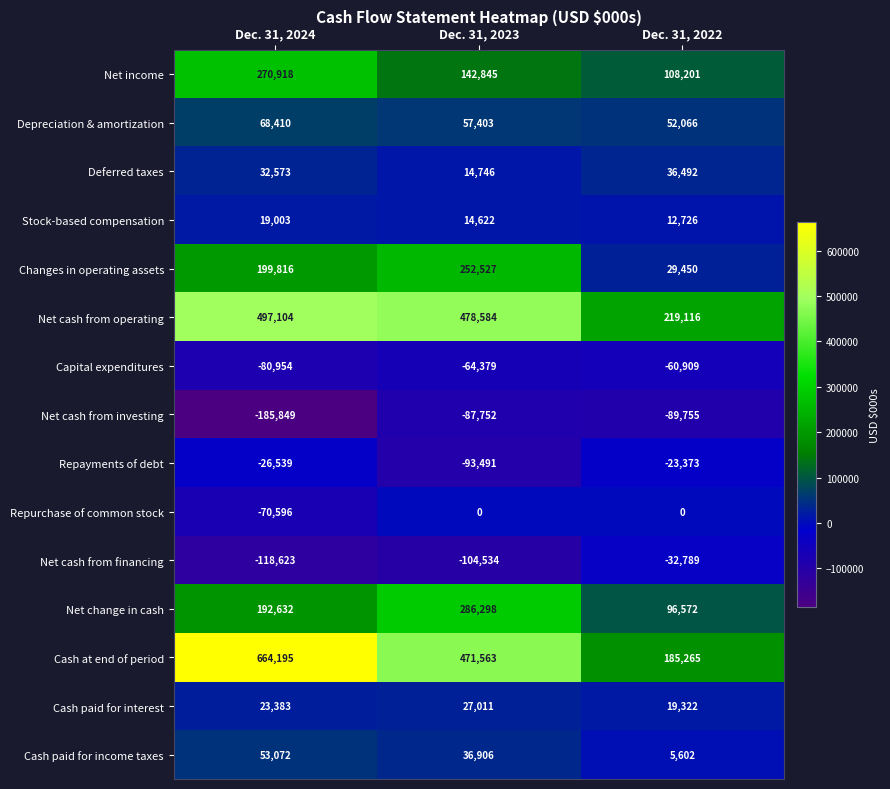

What is the smallest value displayed?

-185849